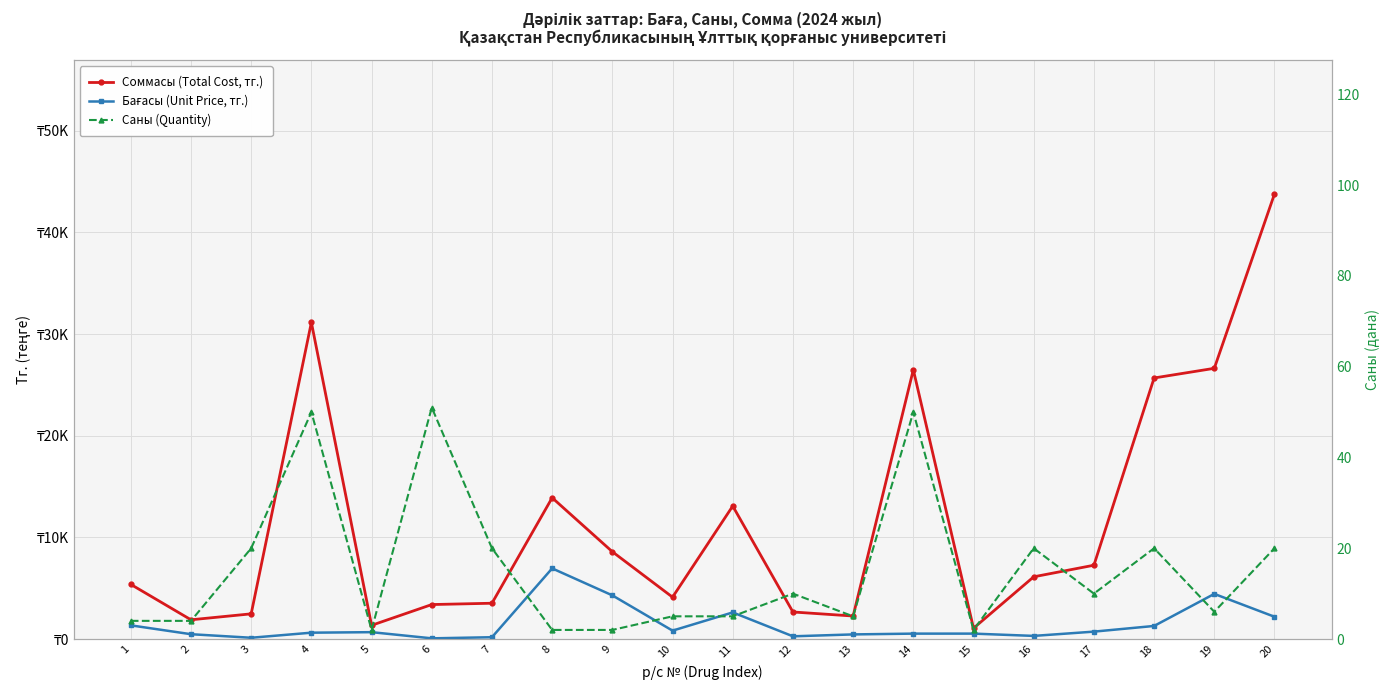

What is the sum of all Соммасы (Total Cost, тг.) values?

230780.9